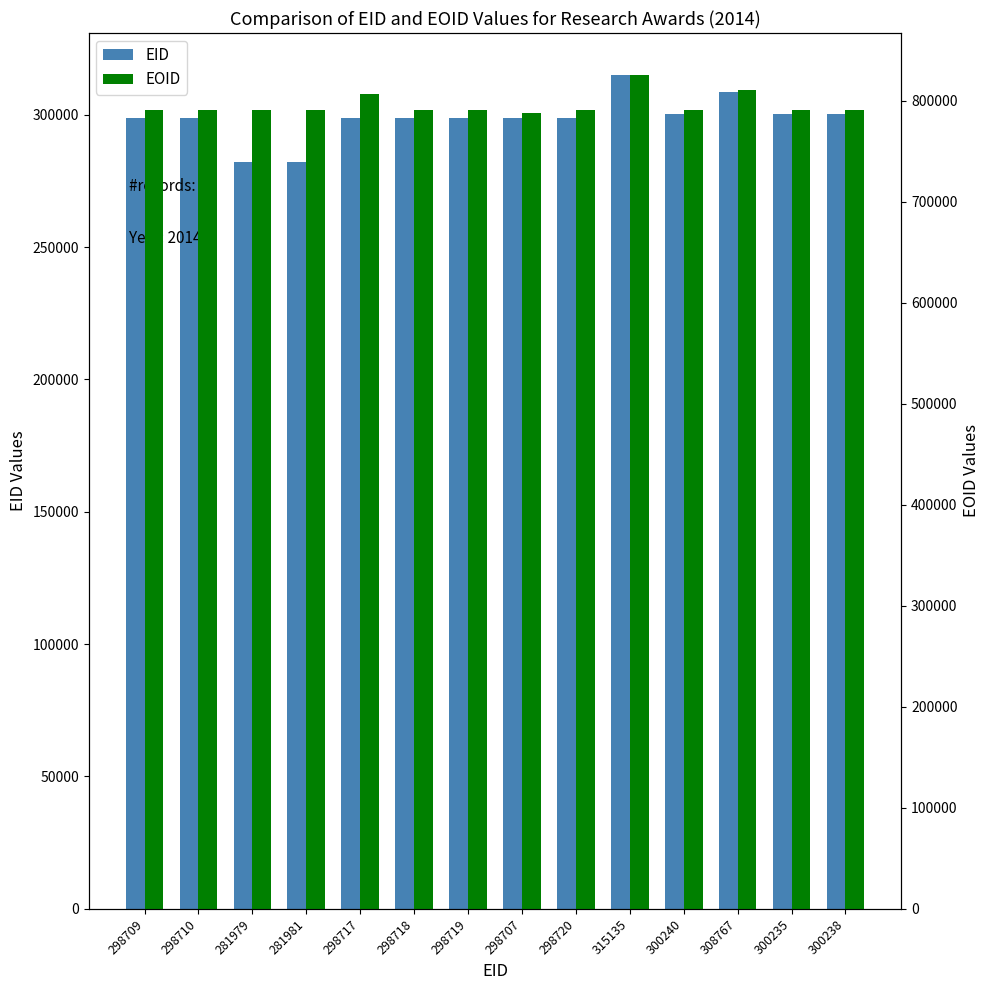

What is the average value of the EOID series?

795281